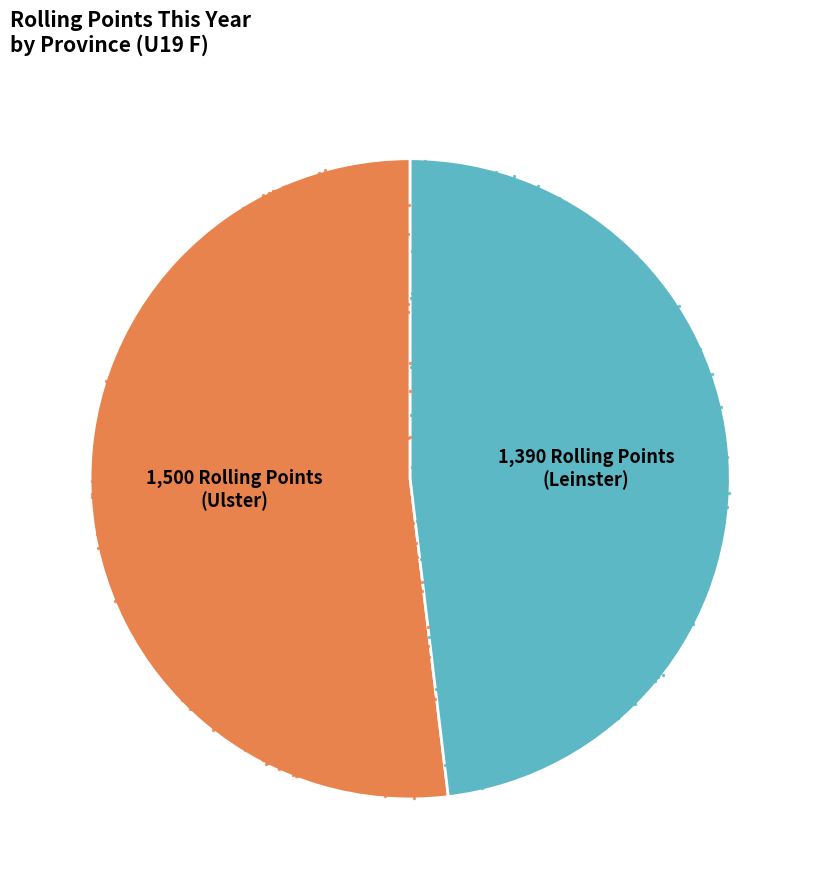

The Ellie elizabeth Mcveigh slice represents 42% of the pie. True or false?

False